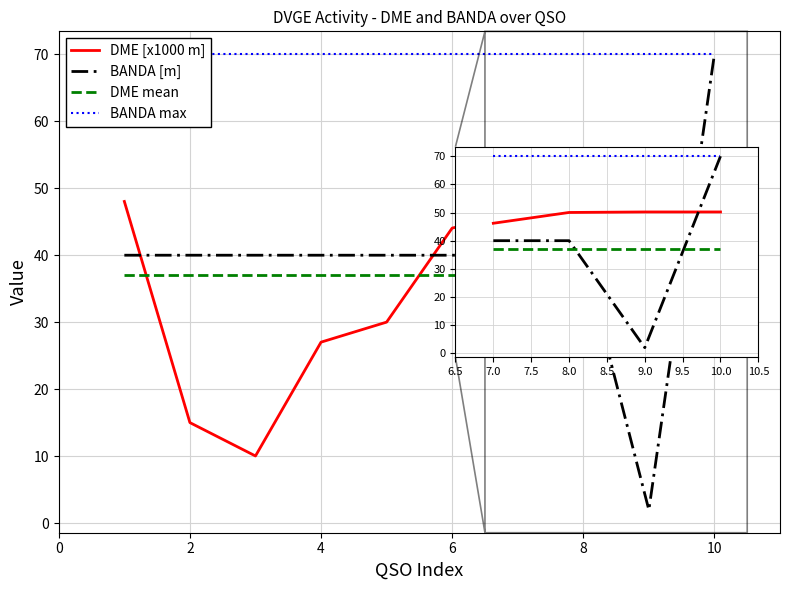

How many lines are shown in the chart?

4